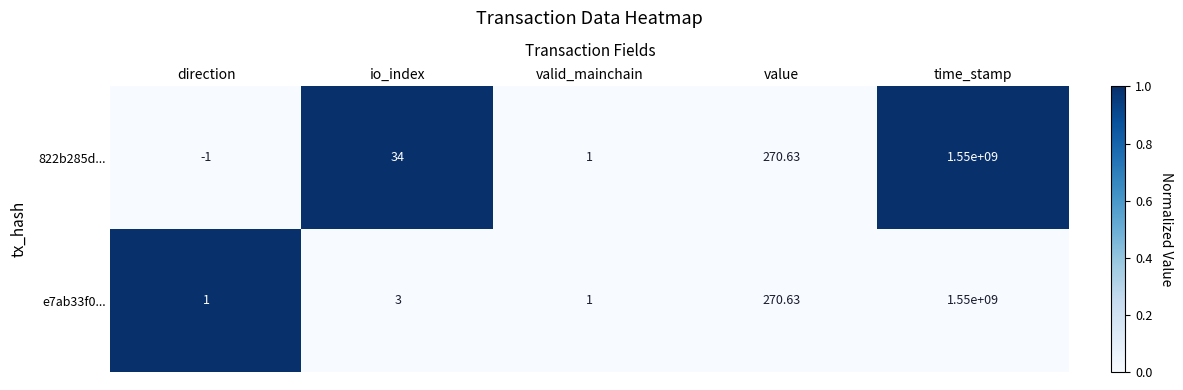

What is the total value across all series at time_stamp?

3100000000.0